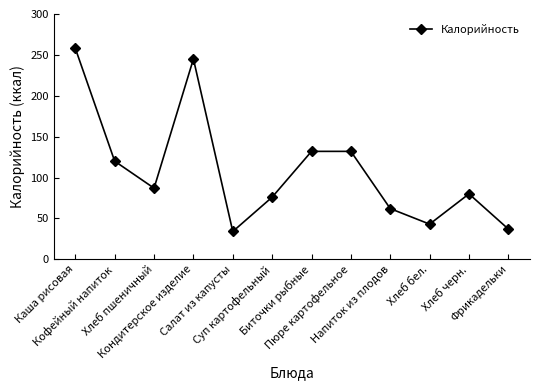

True or false: there are more than 1 points higher than both neighbors.

True